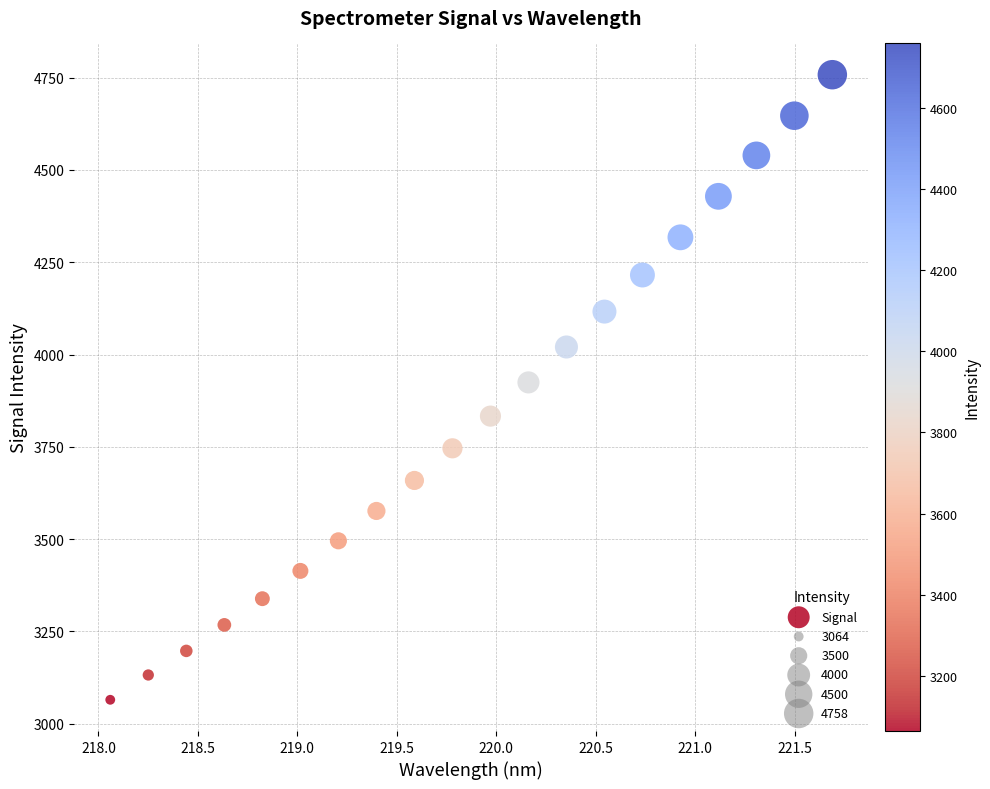

What is the range of Y values (max minus min)?

1693.6